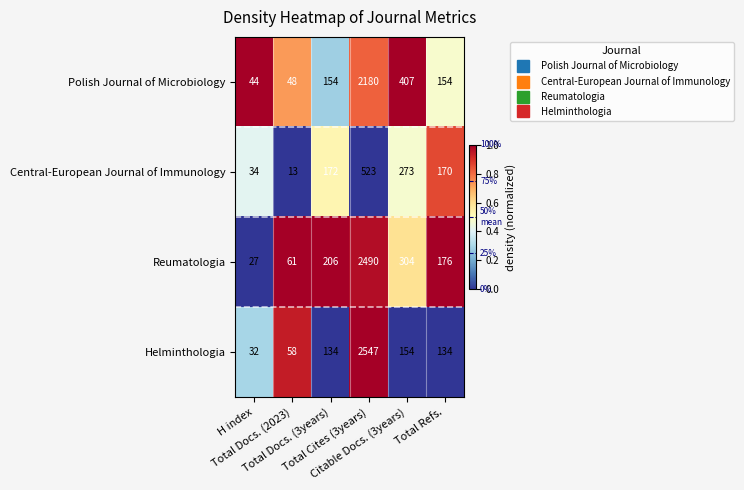

List the series in order of their peak value, lowest first.

Central-European Journal of Immunology, Polish Journal of Microbiology, Reumatologia, Helminthologia